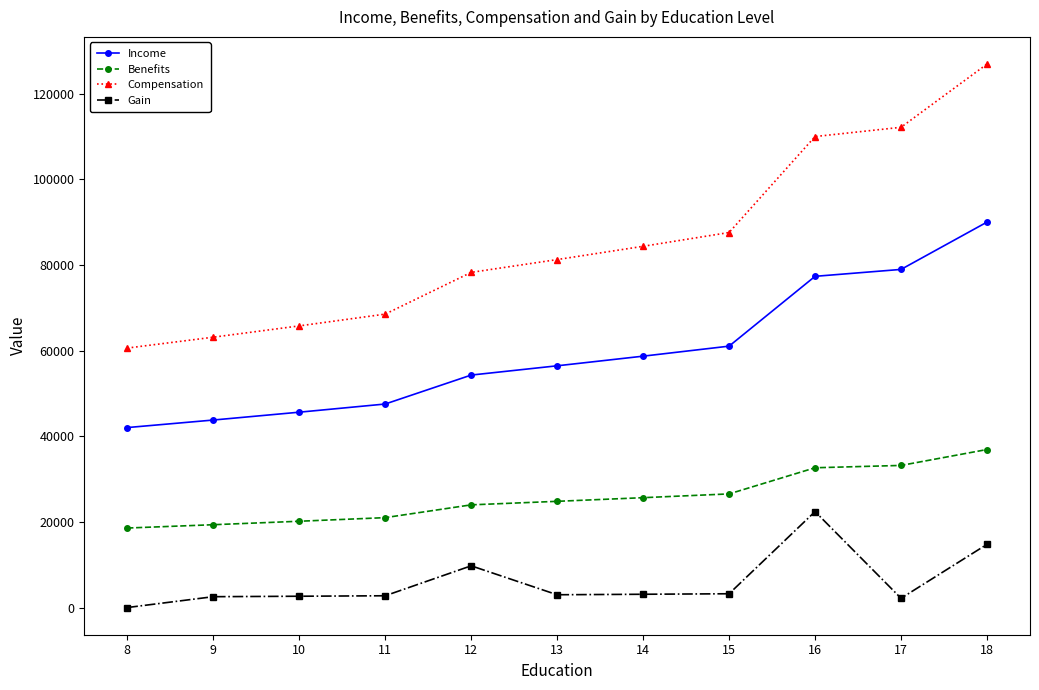

At 16, list the series in order from largest to smallest.

Compensation, Income, Benefits, Gain